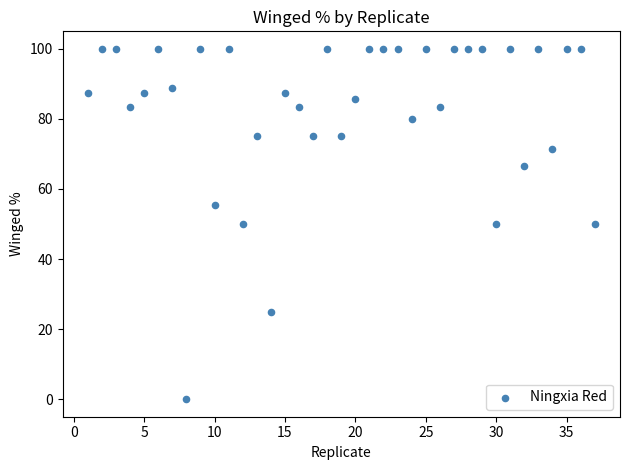

What is the range of Y values (max minus min)?

100.0